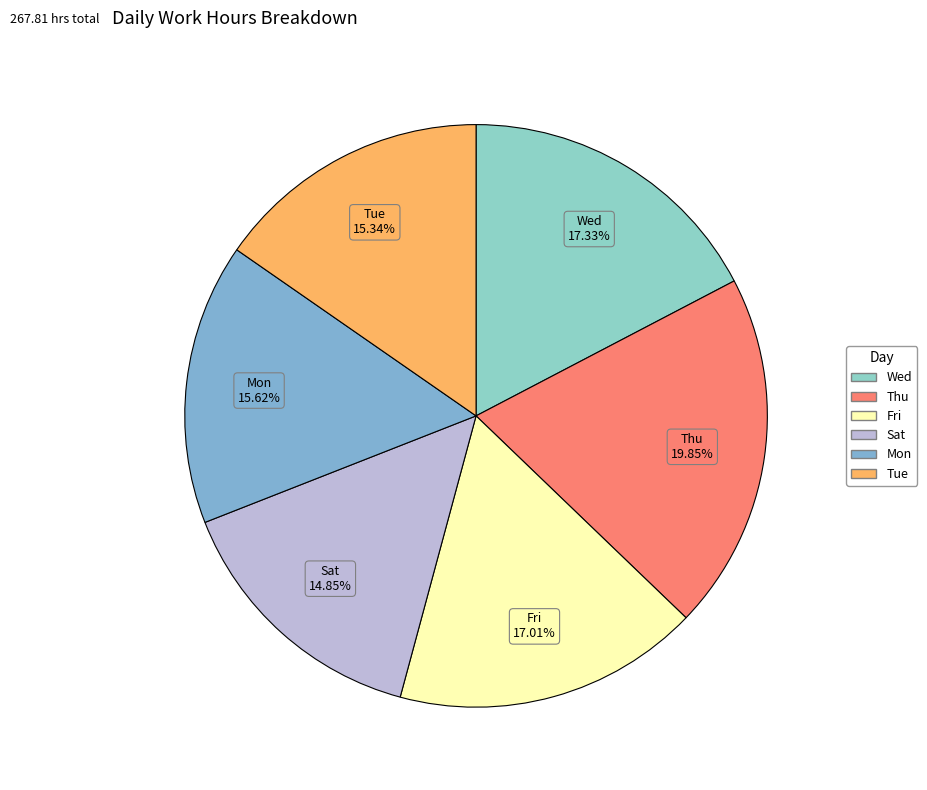

Is there a majority slice in this chart?

No